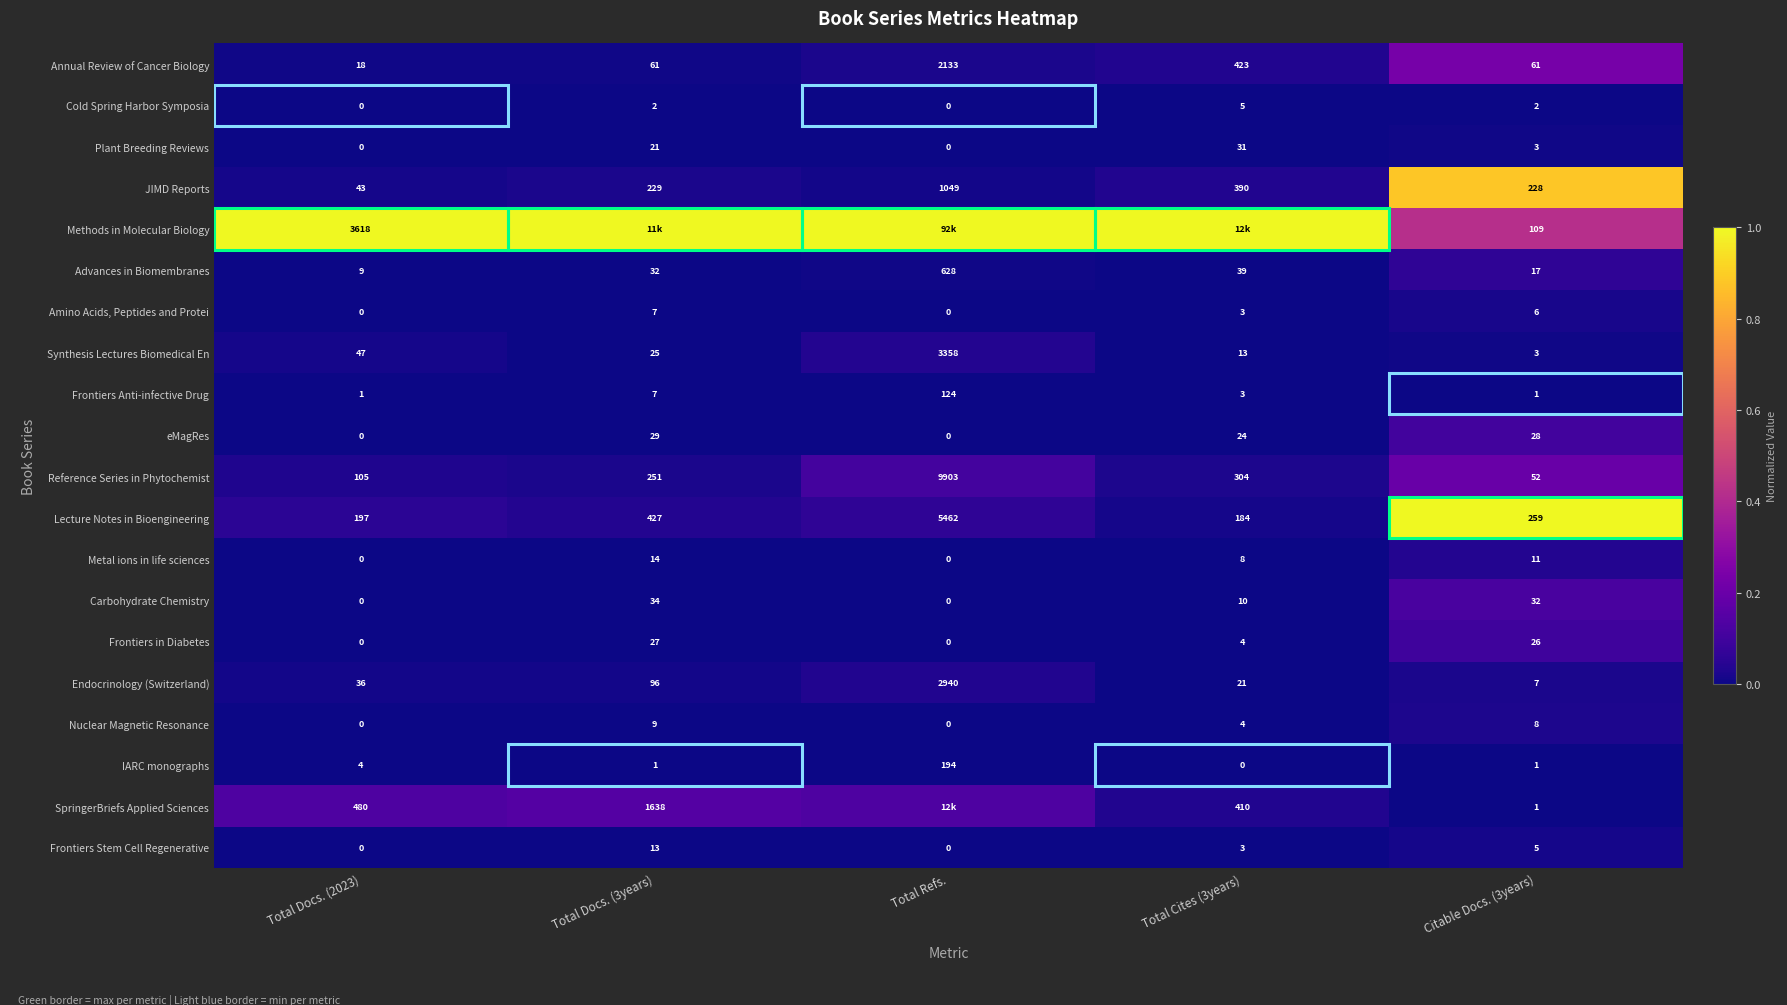

True or false: IARC monographs has a value of 0.0 at Total Docs. (2023).

False